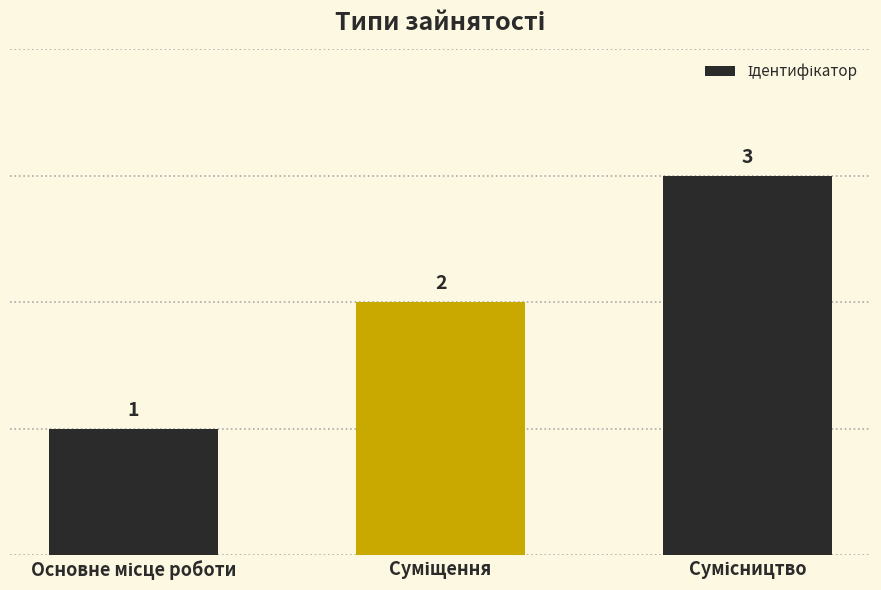

What is the maximum value shown in the chart?

3